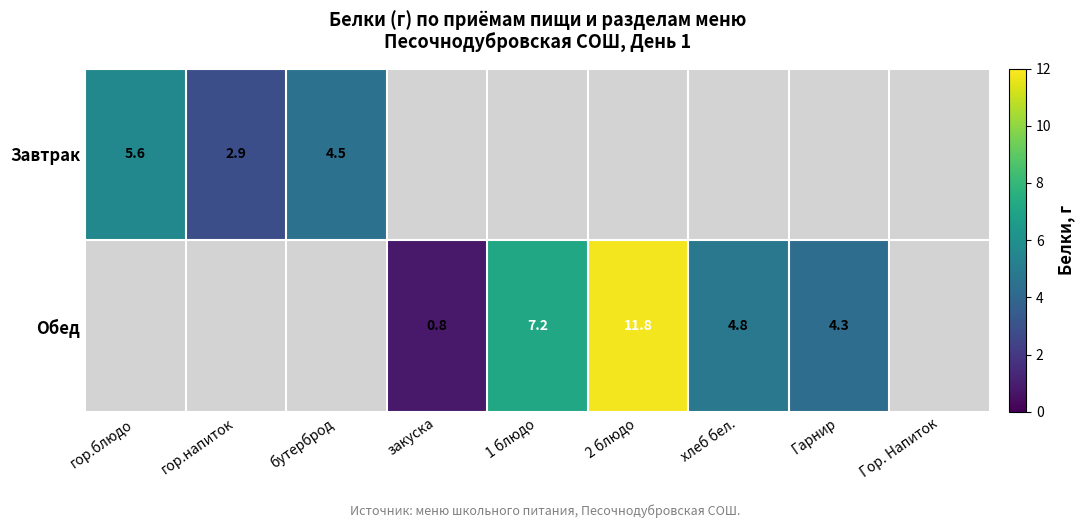

Is it true that Завтрак equals 5.6 at гор.блюдо?

True